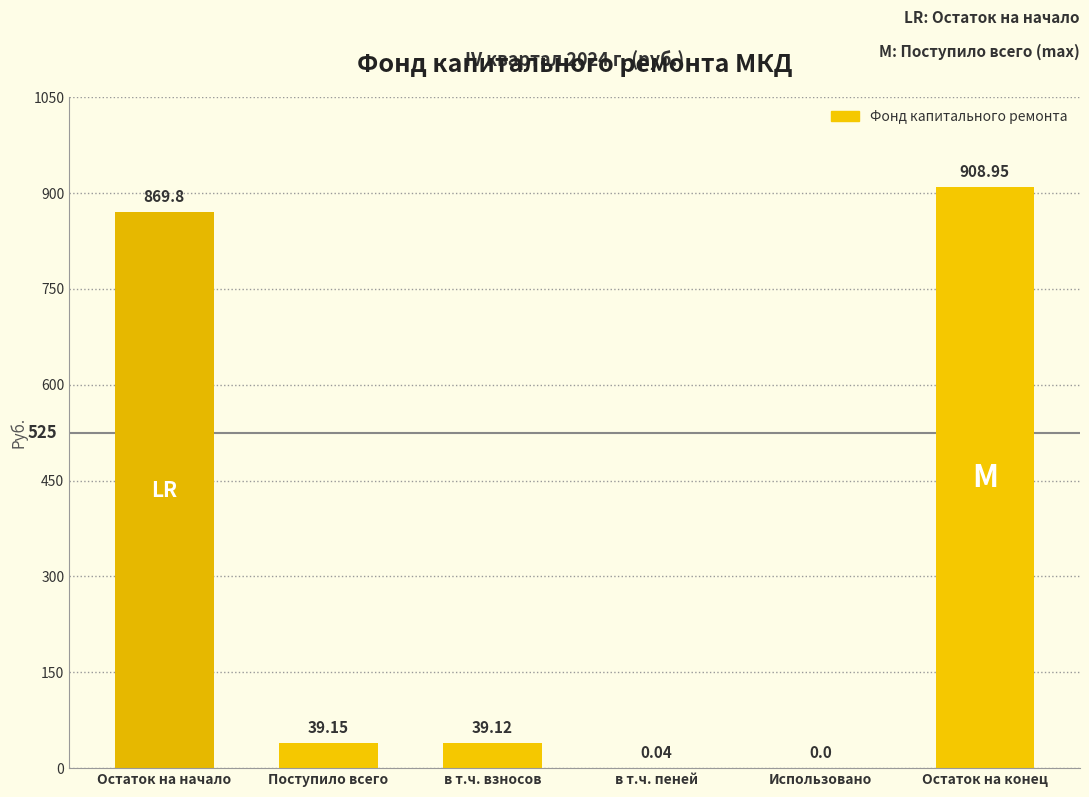

What is the sum of all values?

1857.1